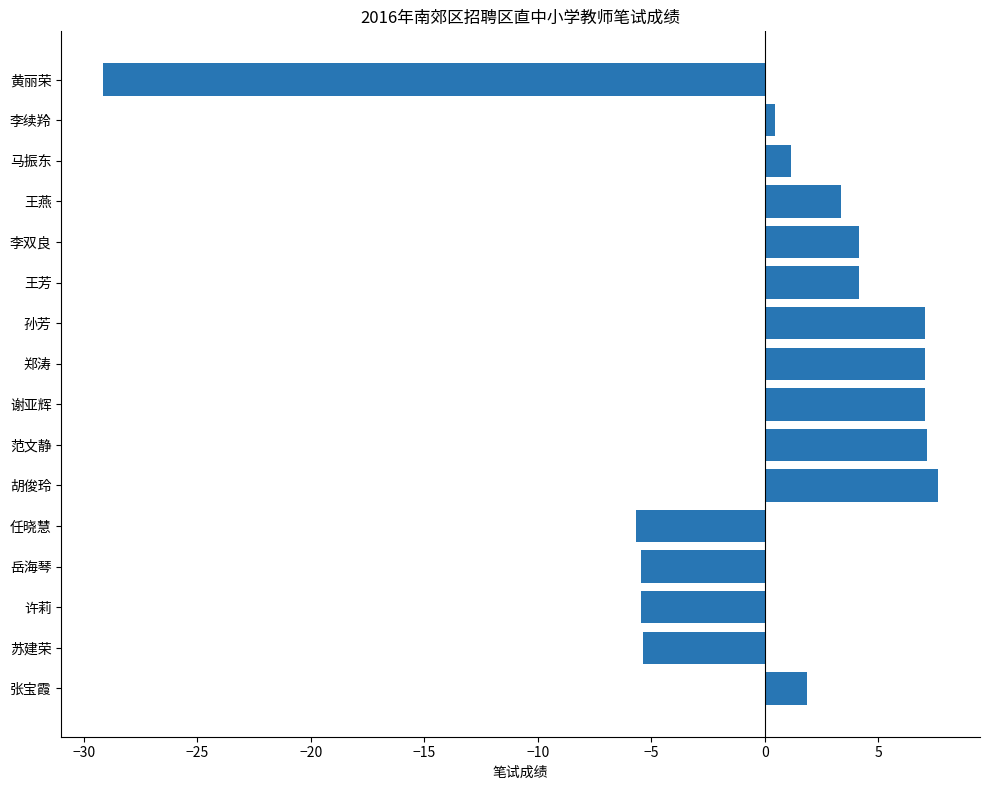

What is the sum of the values at 张宝霞 and 苏建荣?

-3.5